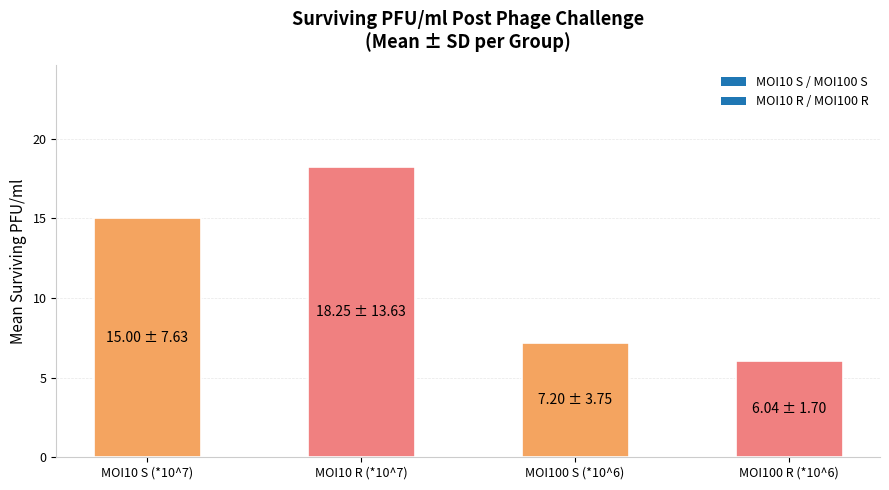

The value at MOI10 R (*10^7) is 18.2. True or false?

True